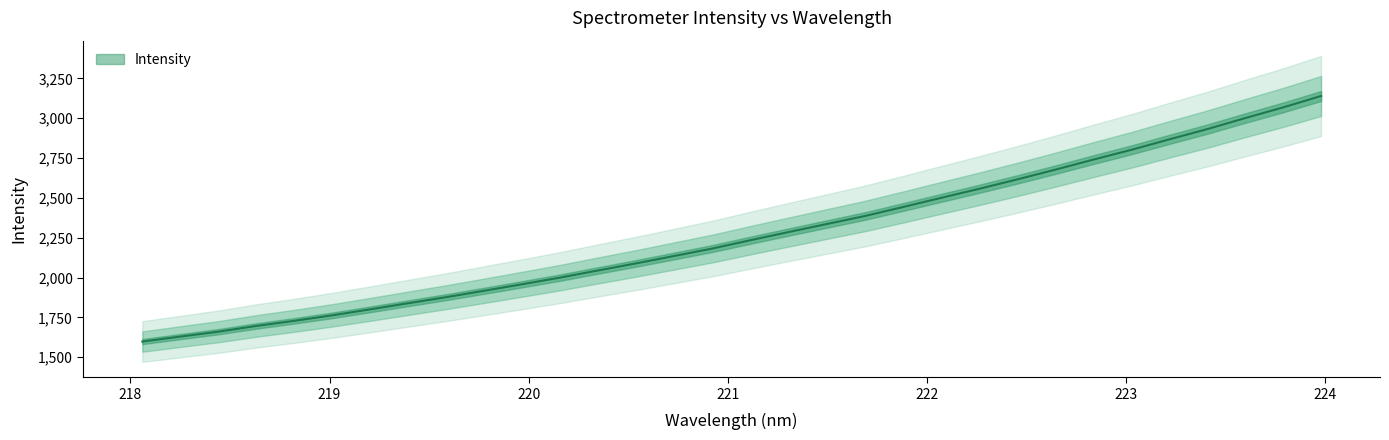

Where does the data first go above 2235?

221.1174